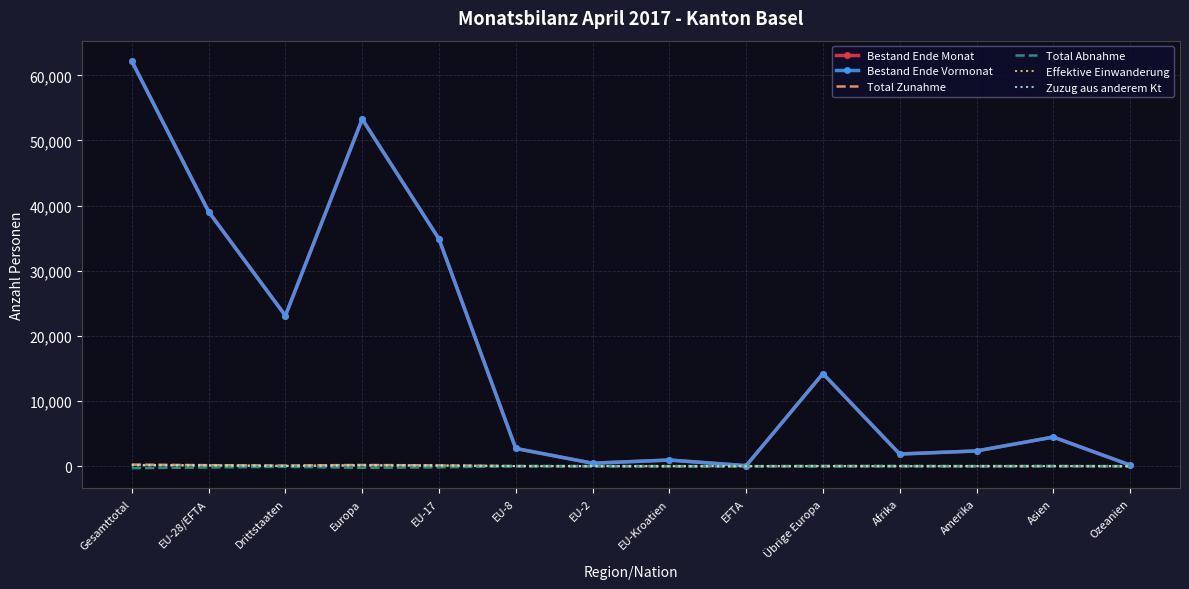

Is it true that Bestand Ende Vormonat equals 2345 at Amerika?

True